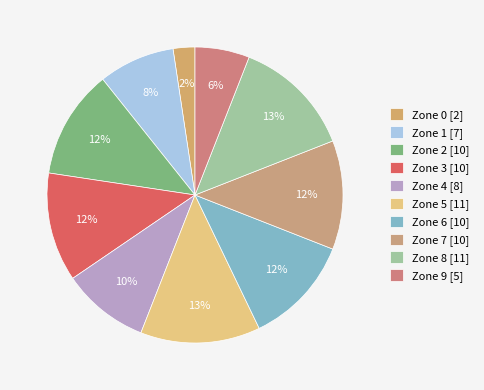

To the nearest percent, what is the average slice percentage?

10%